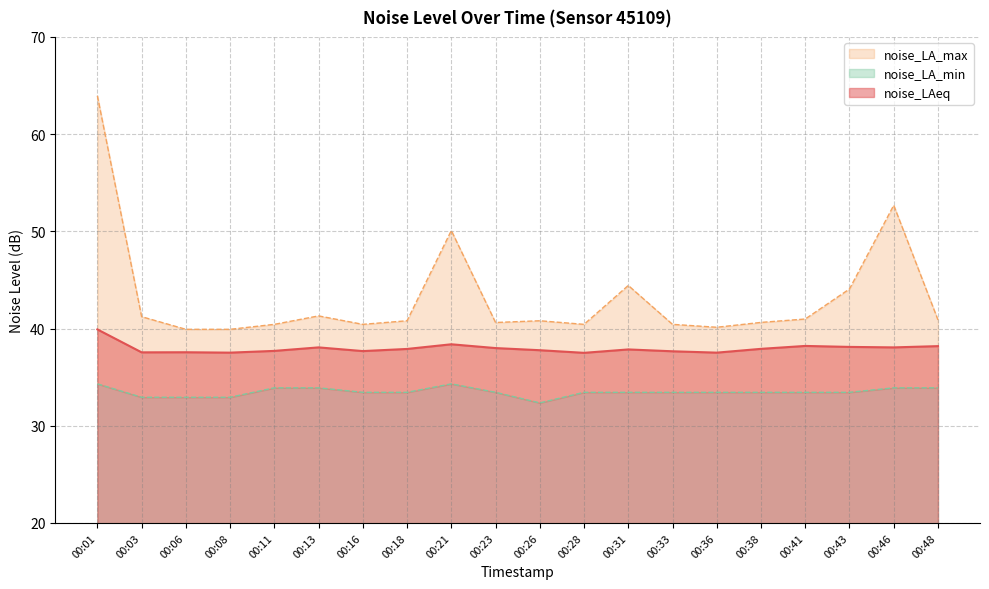

What is the difference between the highest and lowest values at 00:26?

8.4